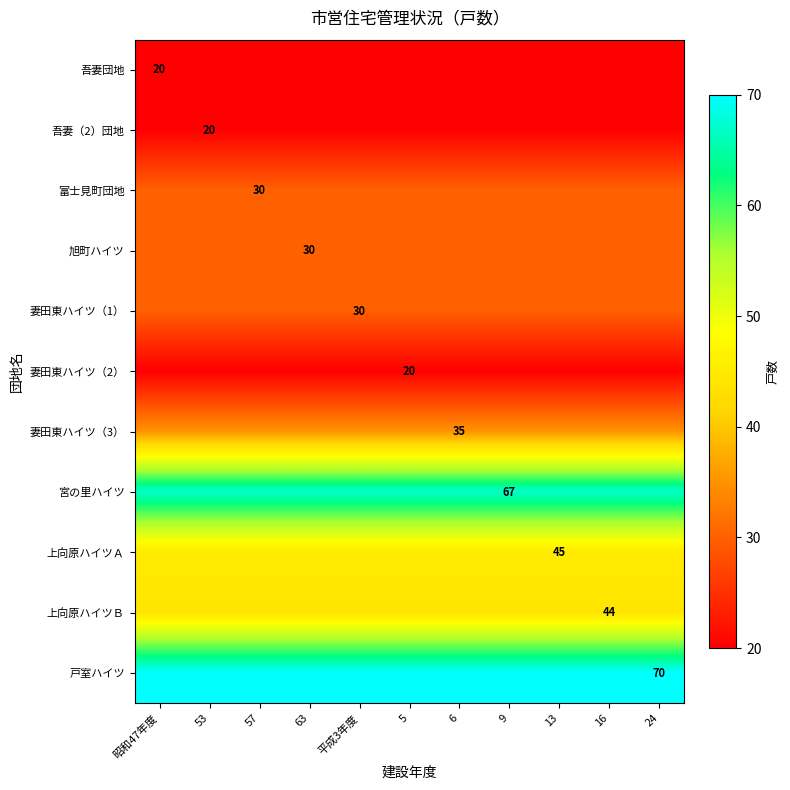

The 妻田東ハイツ（3） series shows 35 at 6. True or false?

True